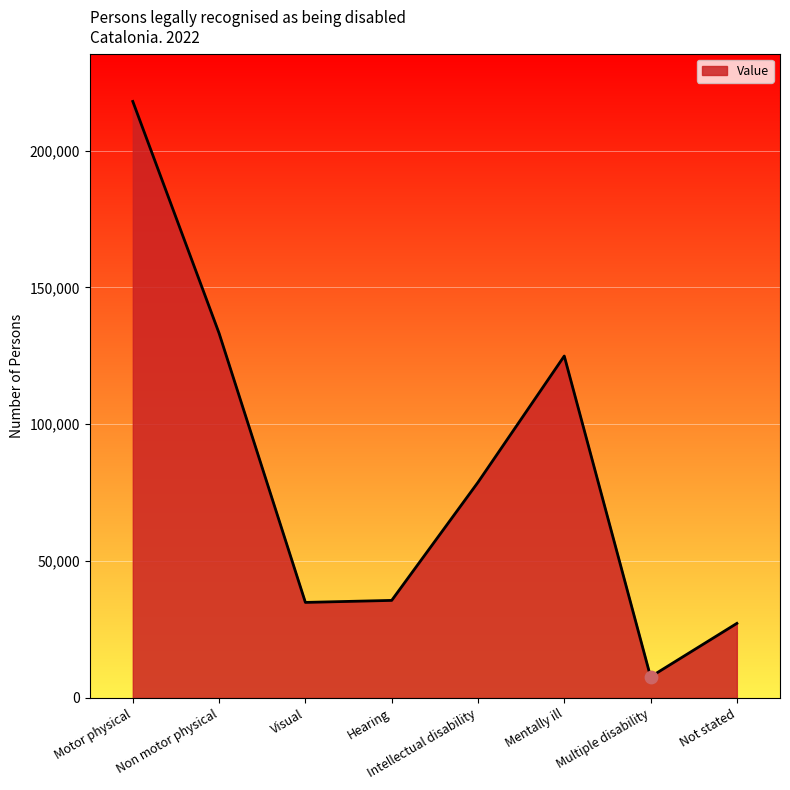

Which has a higher value, Intellectual disability or Non motor physical?

Non motor physical